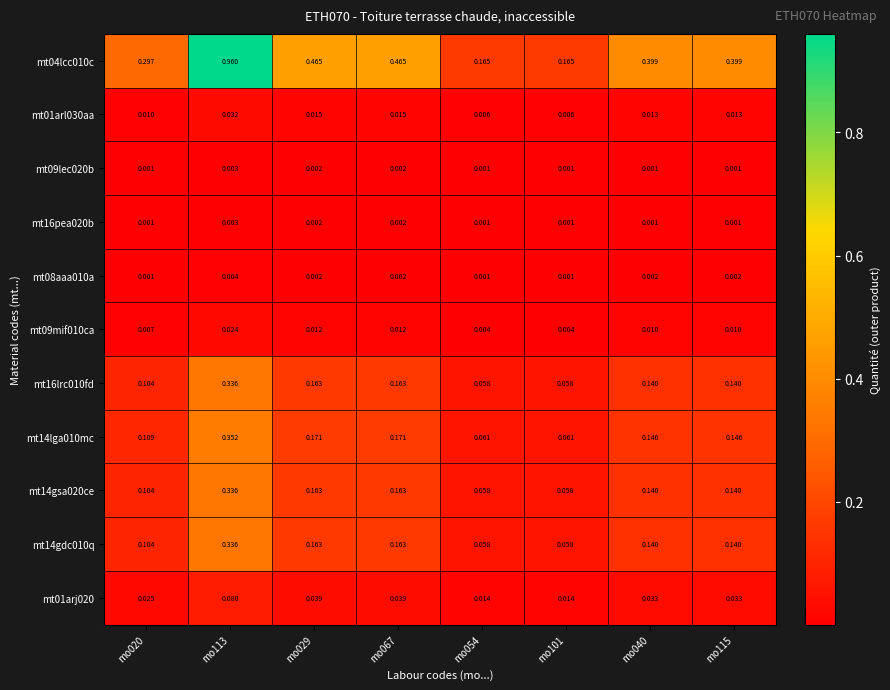

Count the number of categories in the chart.

8